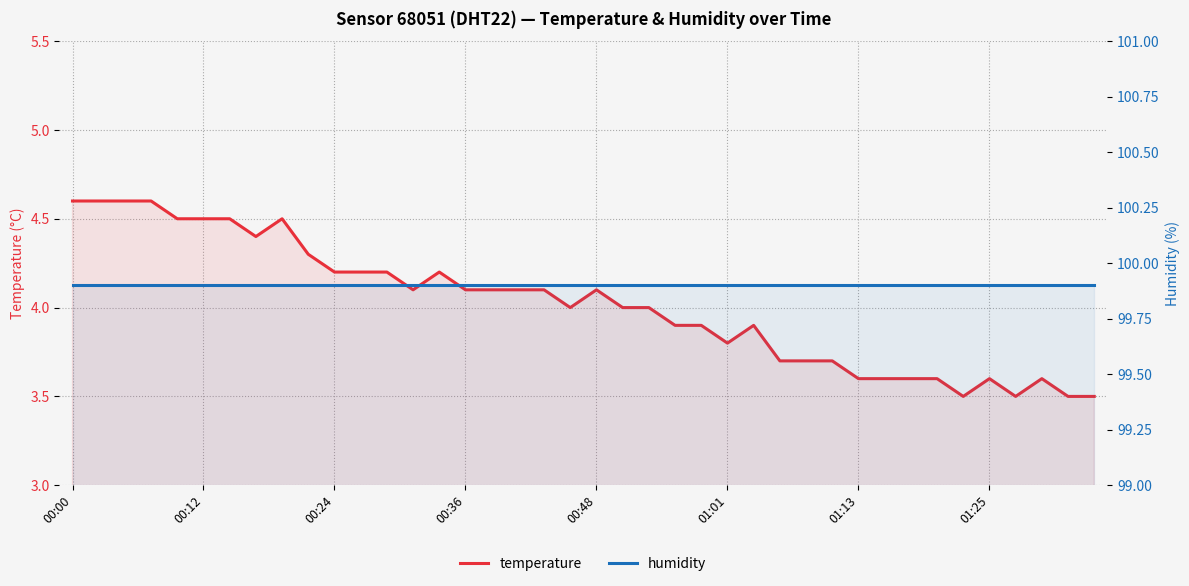

At which category is the sum across all series the highest?

00:00